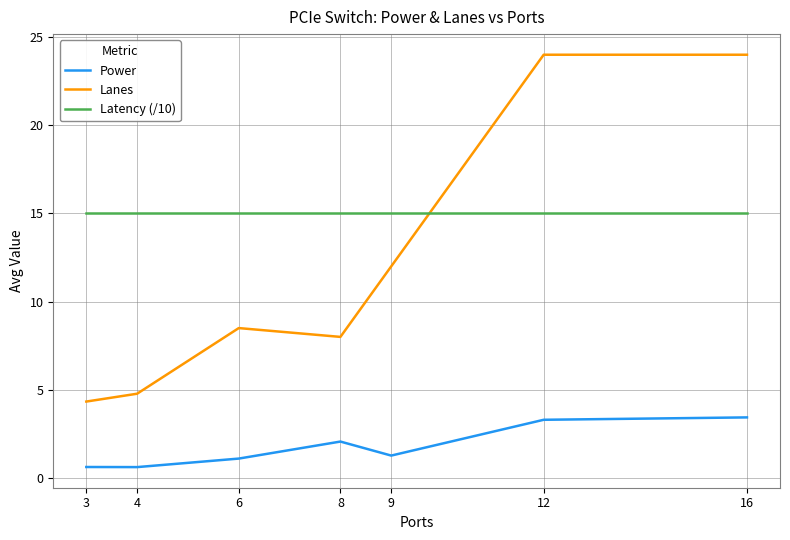

Count the number of categories in the chart.

7